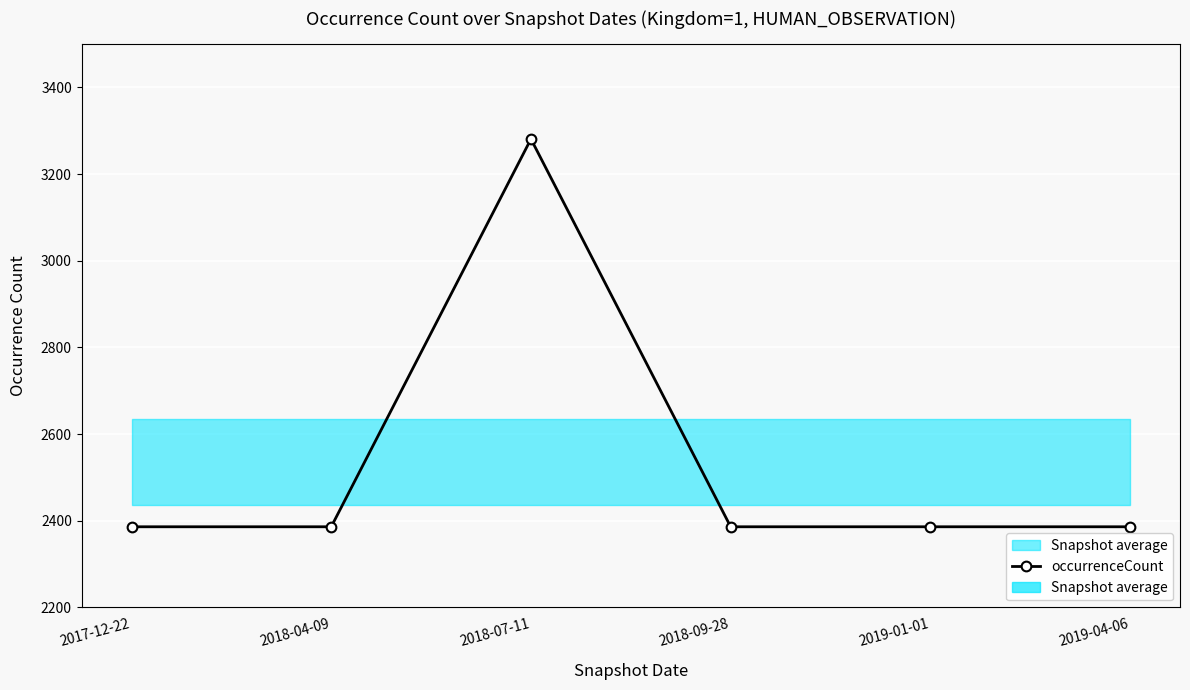

Which category has the highest value in the kingdom series?

2017-12-22